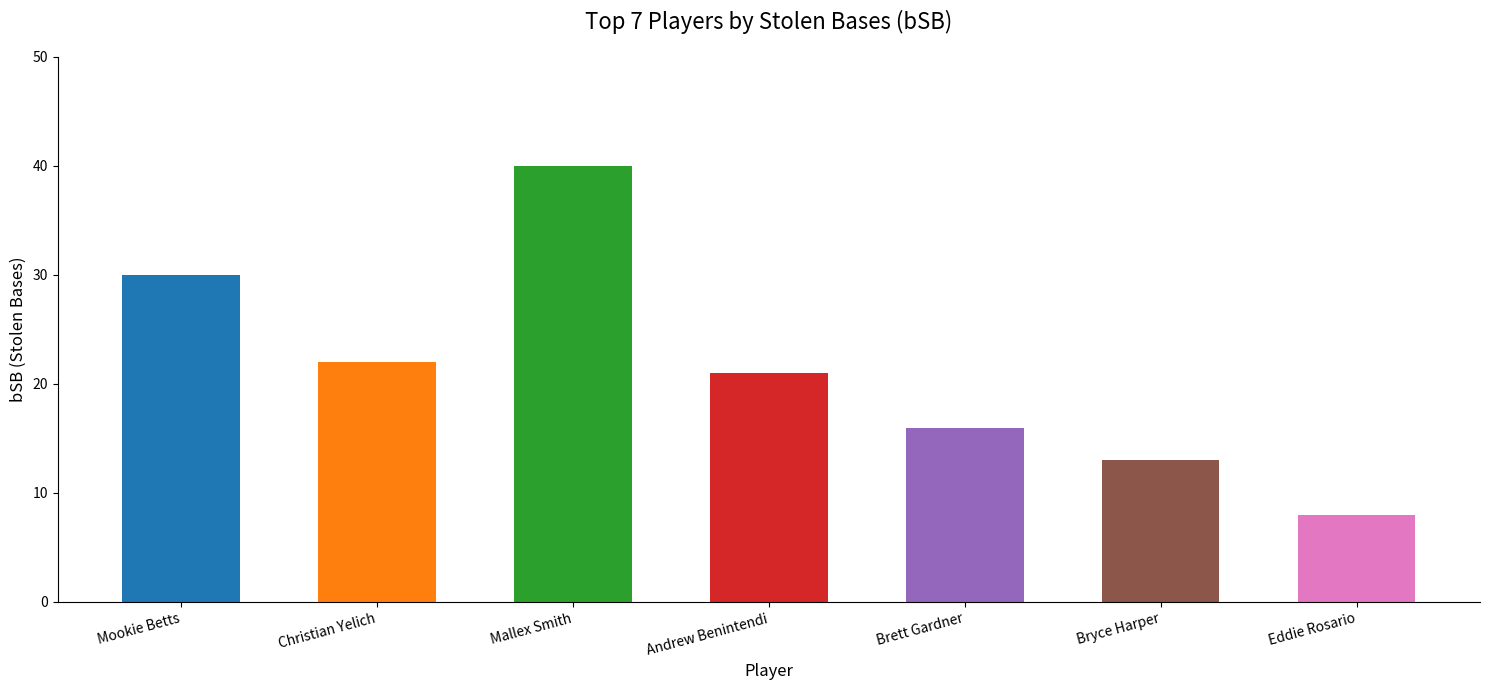

What is the greatest value displayed?

40